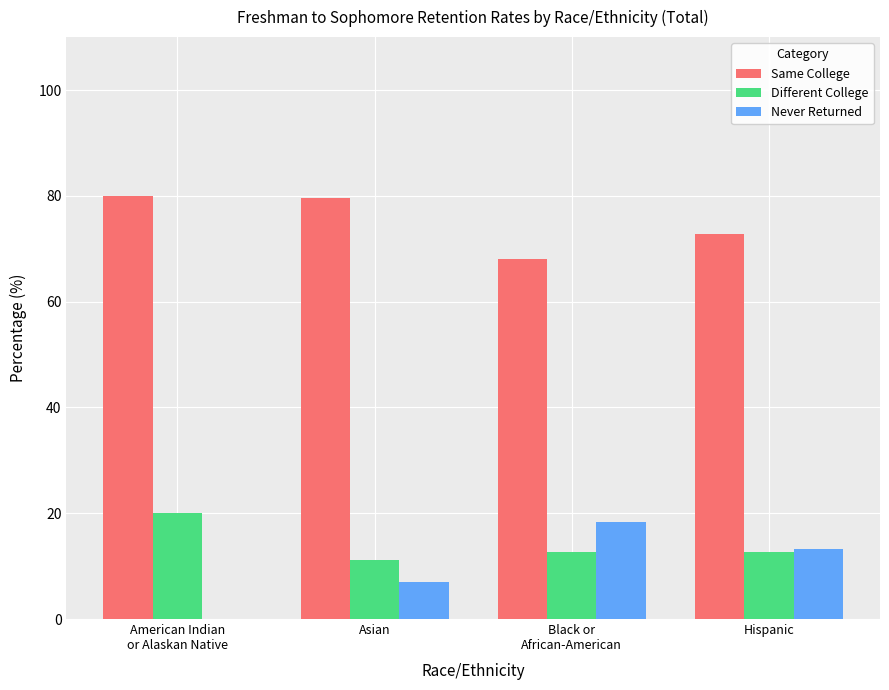

Does the chart contain stacked bars?

No